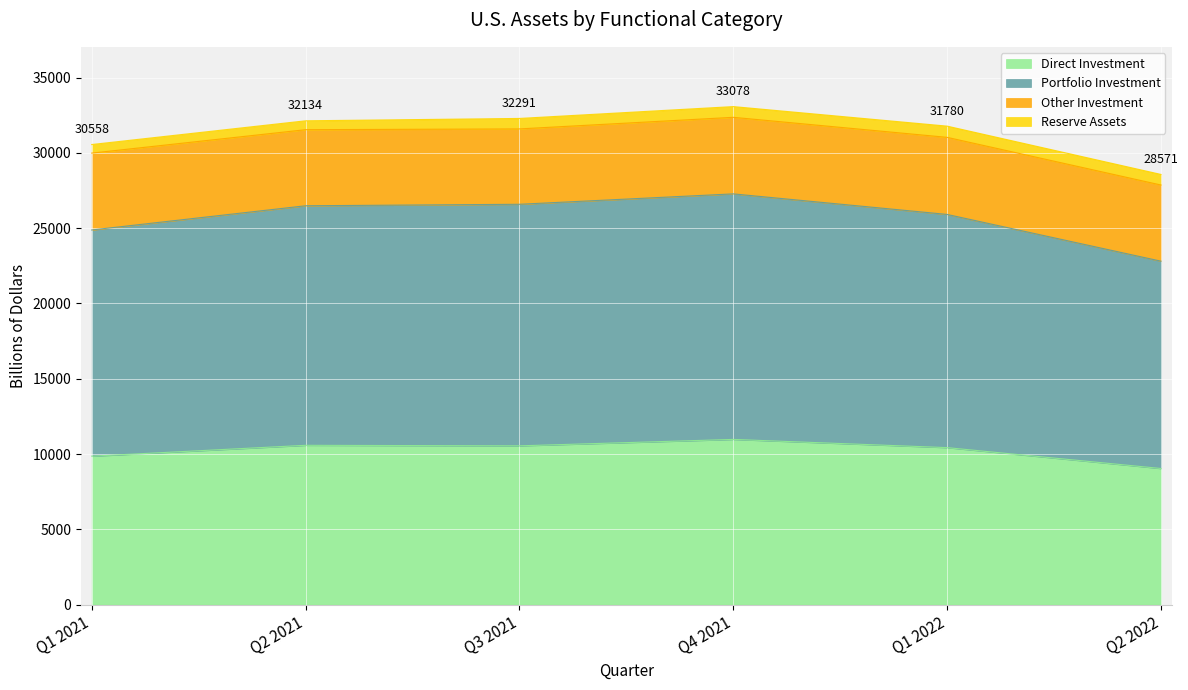

What is the sum of all Direct Investment values?

61409.8